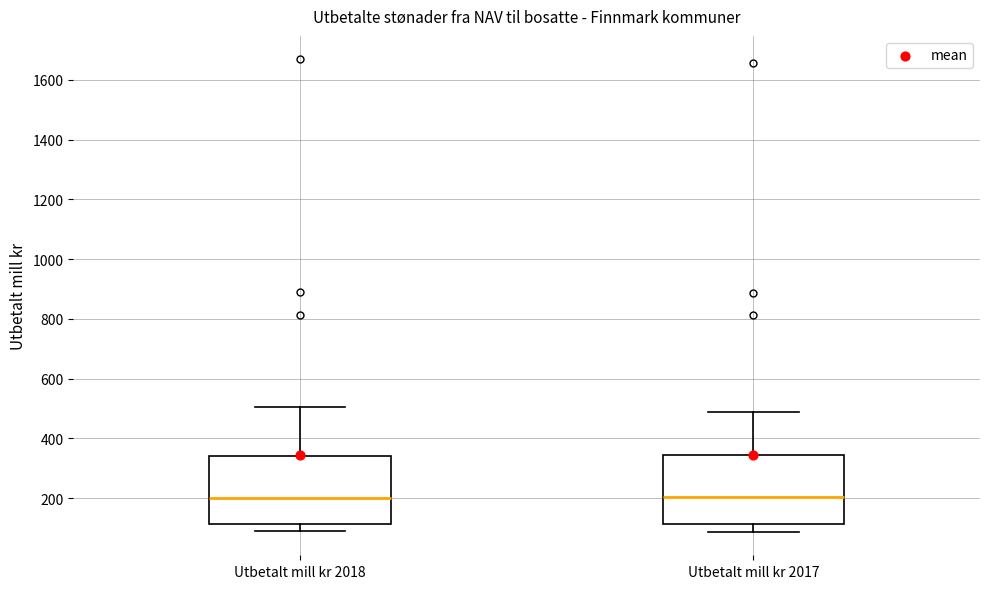

Where does the median line of the box for Utbetalt mill kr 2018 sit on the y-axis? The values are not printed on the chart, so give them approximately, as read against the axis.

200